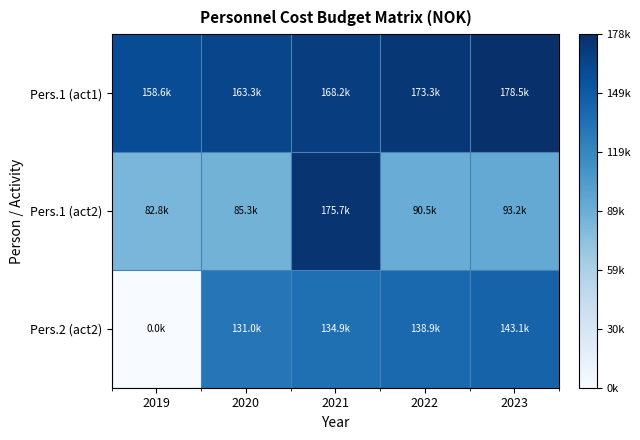

What is the greatest value displayed?

178468.8